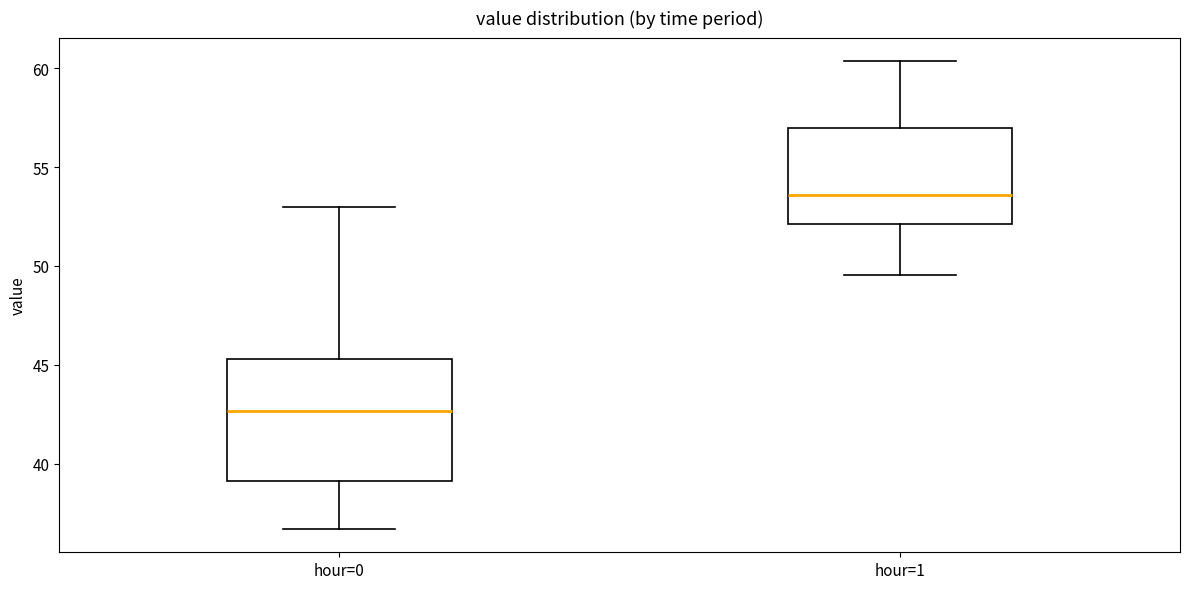

Reading left to right, read every box against the y-axis: the position of its median line, the range the box covers, and the ends of its whiskers. The values are not printed on the chart, so give them approximately, as read against the axis.

hour=0: median 42.5, box 39.0 to 45.5, whiskers 36.5 to 53.0
hour=1: median 53.5, box 52.0 to 57.0, whiskers 49.5 to 60.5